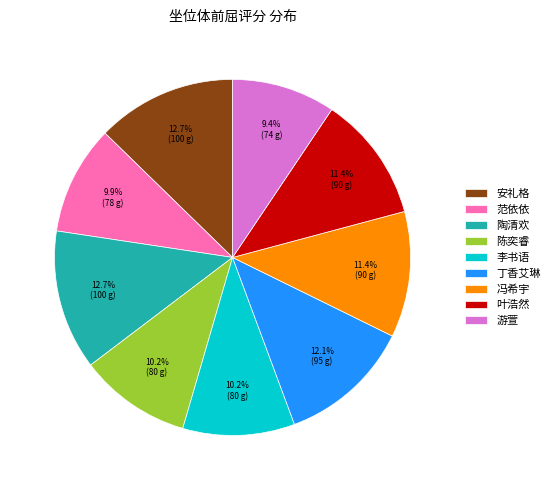

The 叶浩然 slice represents 11% of the pie. True or false?

True